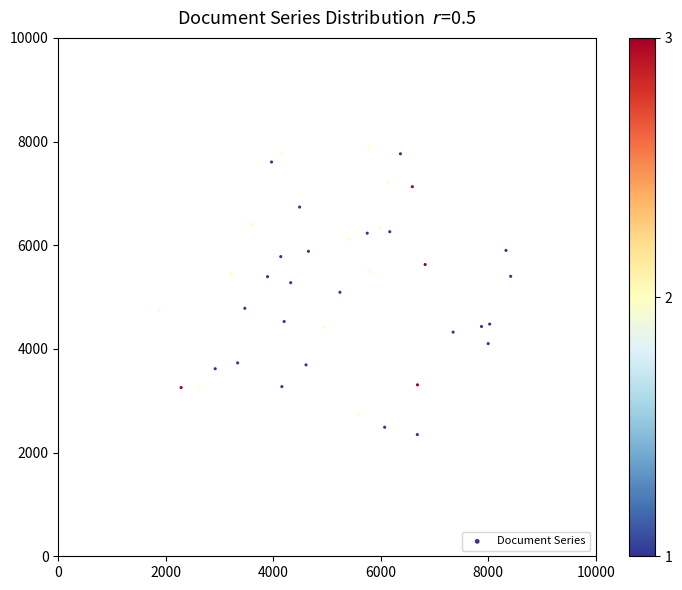

What is the range of X values (max minus min)?

6539.8